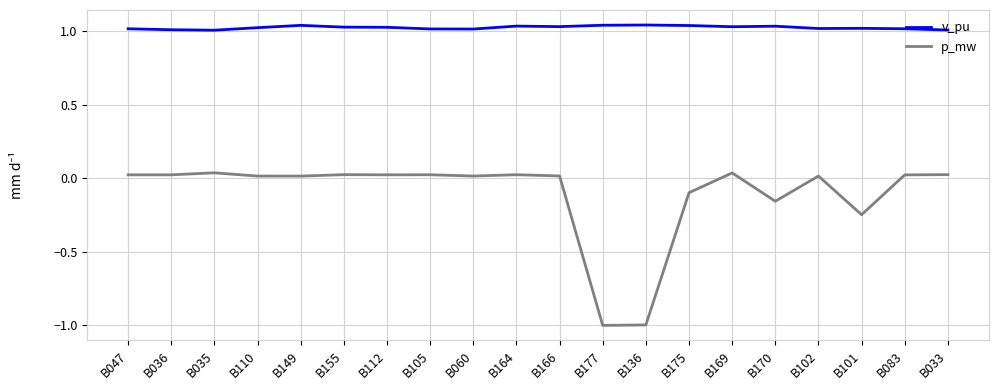

What position from the right is B175?

7